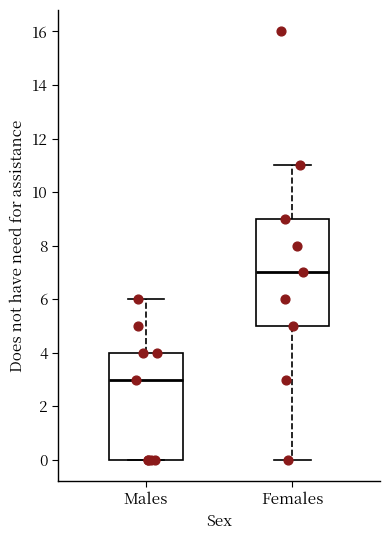

Reading left to right, read every box against the y-axis: the position of its median line, the range the box covers, and the ends of its whiskers. The values are not printed on the chart, so give them approximately, as read against the axis.

Males: median 3, box 0 to 4, whiskers 0 to 6
Females: median 7, box 5 to 9, whiskers 0 to 11